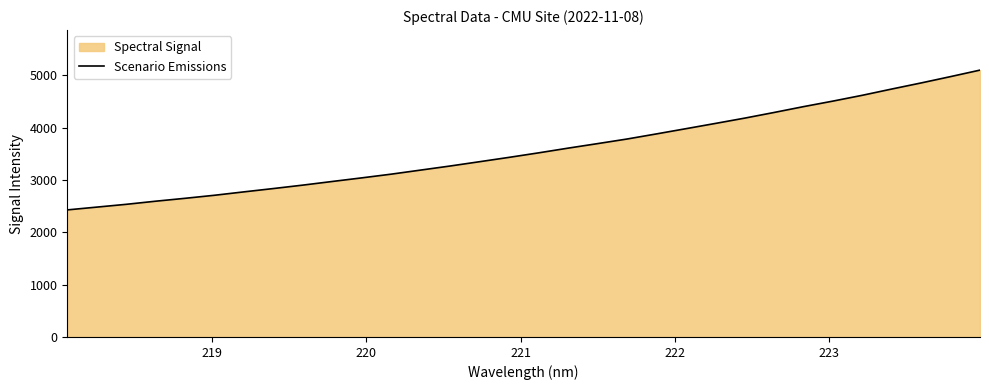

What is the value of the 25th point from the left?

4291.9